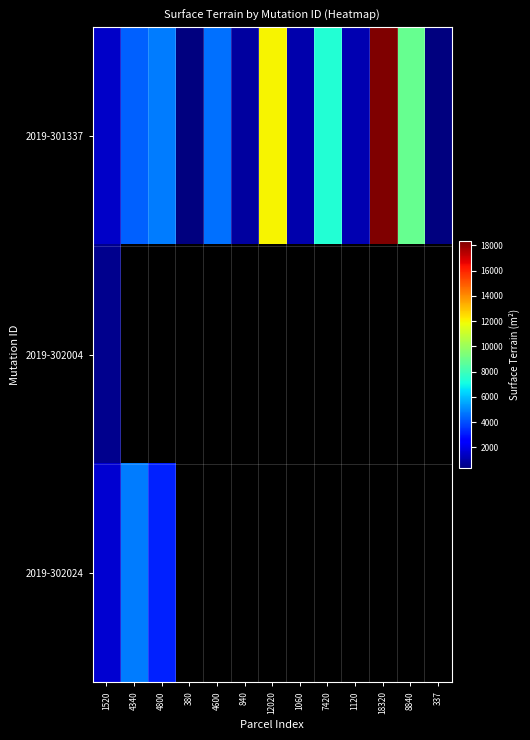

What is the minimum value for 2019-301337?

337.0